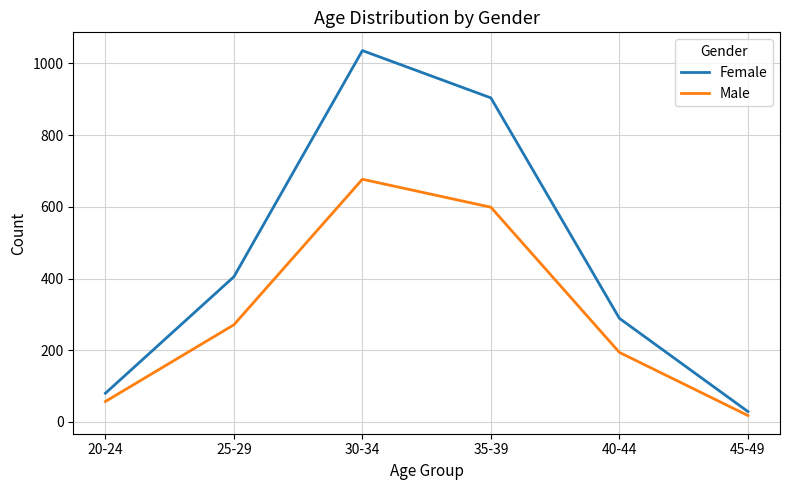

At which label is Male closest to 347?

25-29